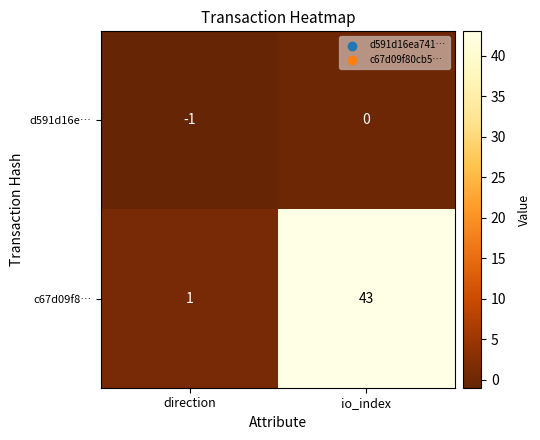

What is the sum of all c67d09f8… values?

44